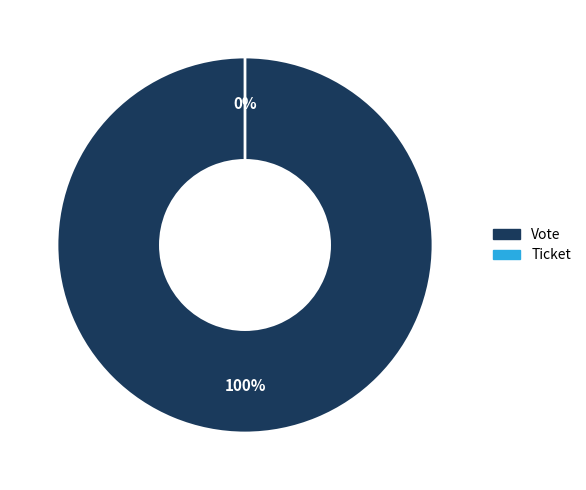

Does any single category account for the majority?

Yes